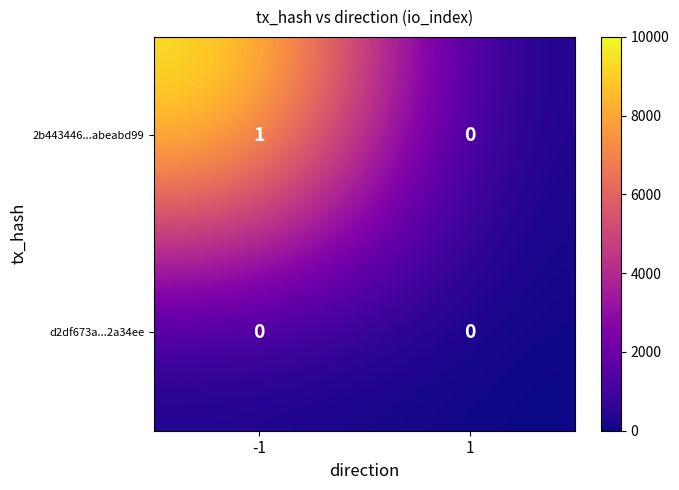

True or false: d2df673a...2a34ee has a value of 0 at 1.

True